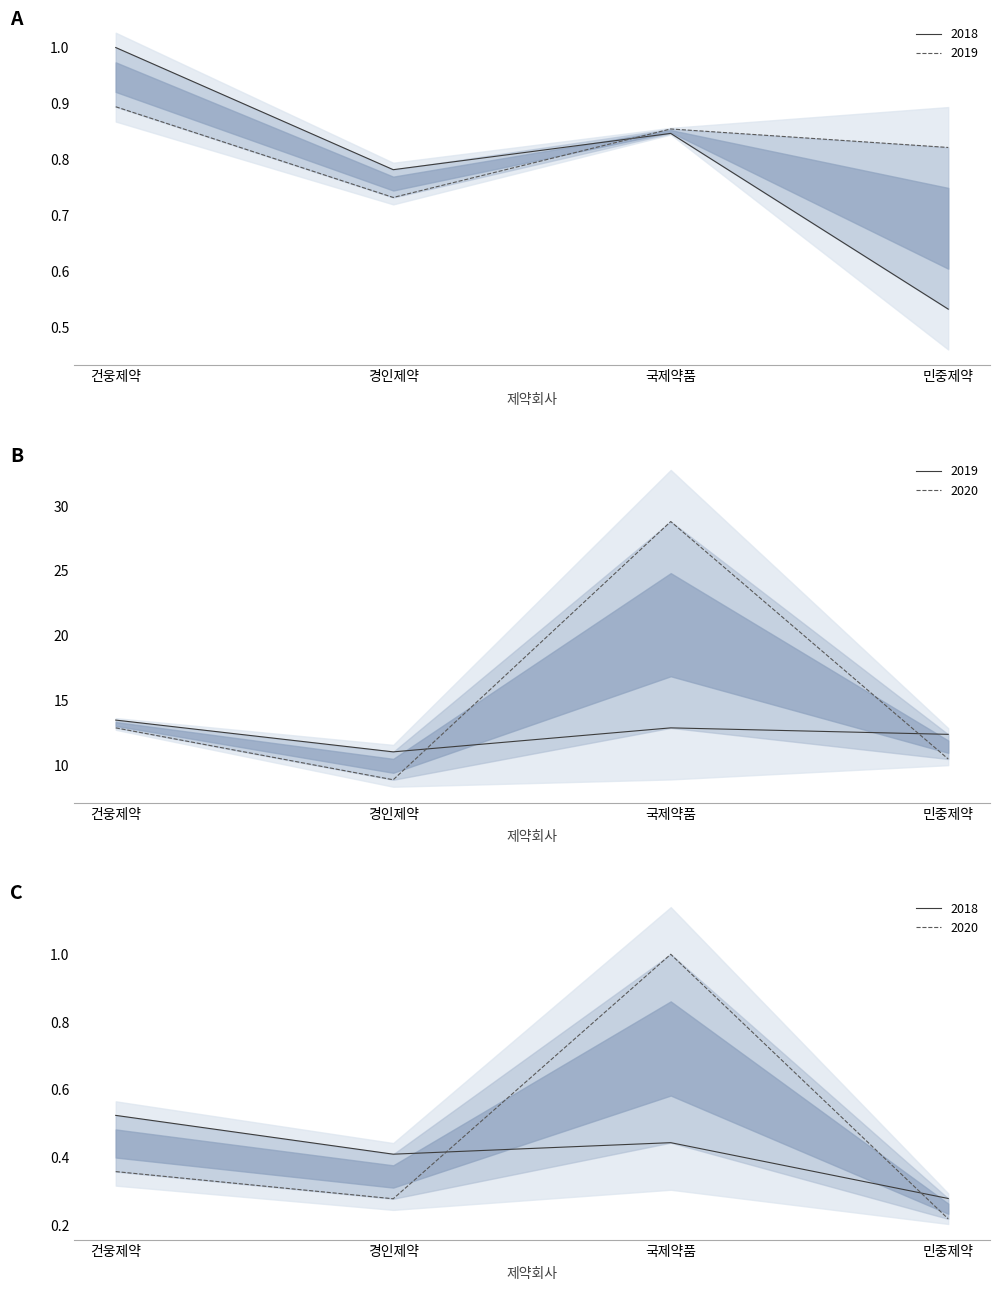

What is the average value of the 2018 series?

0.8